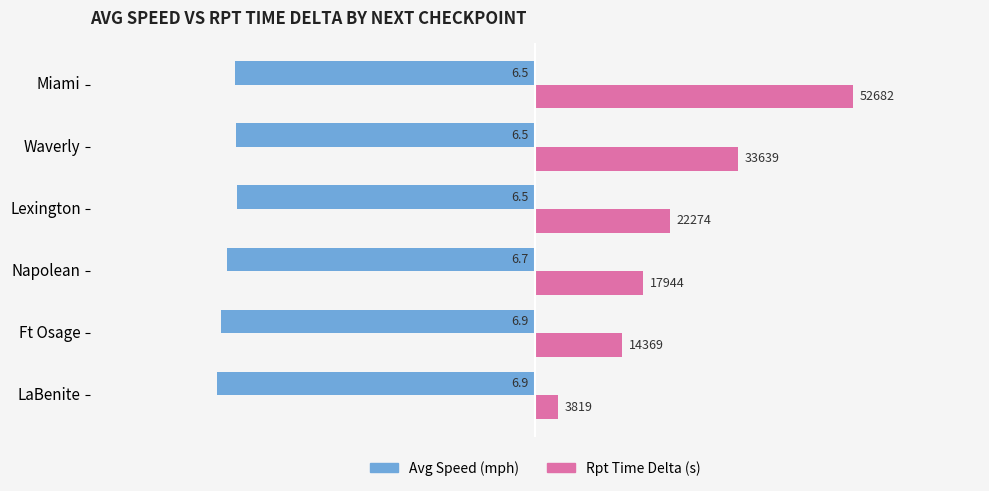

How many categories are shown in the chart?

6